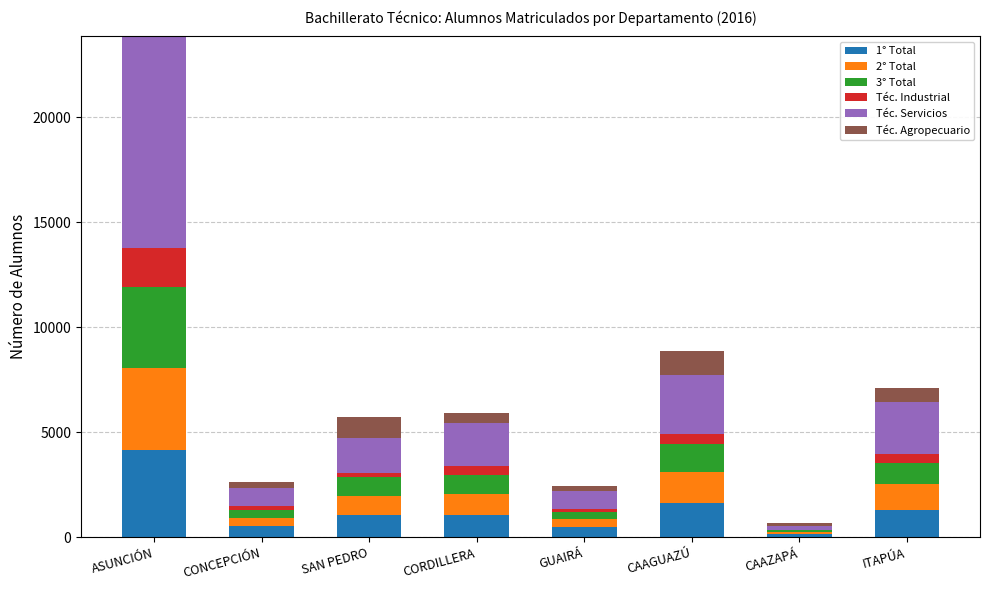

At which label does 1° Total reach its peak?

ASUNCIÓN